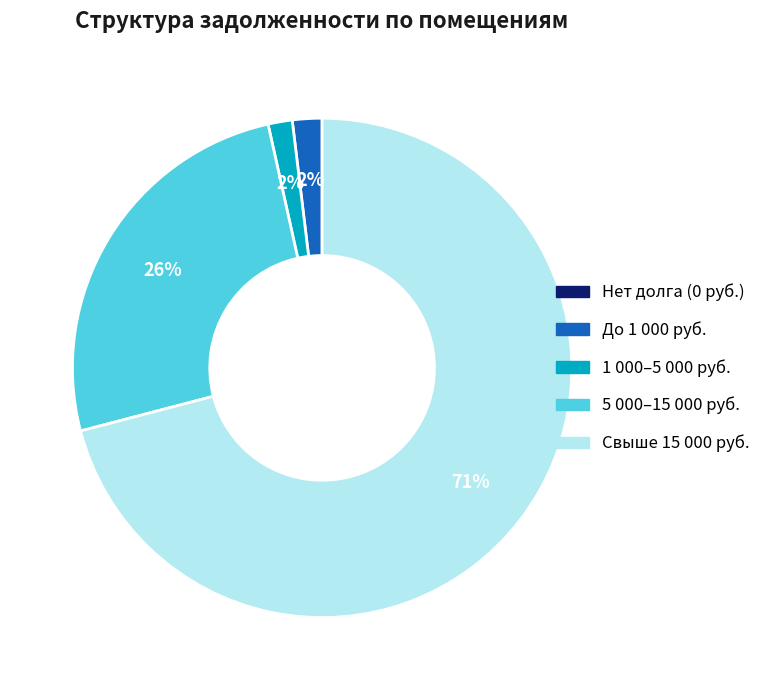

Which category has the biggest portion of the pie?

Свыше 15 000 руб.